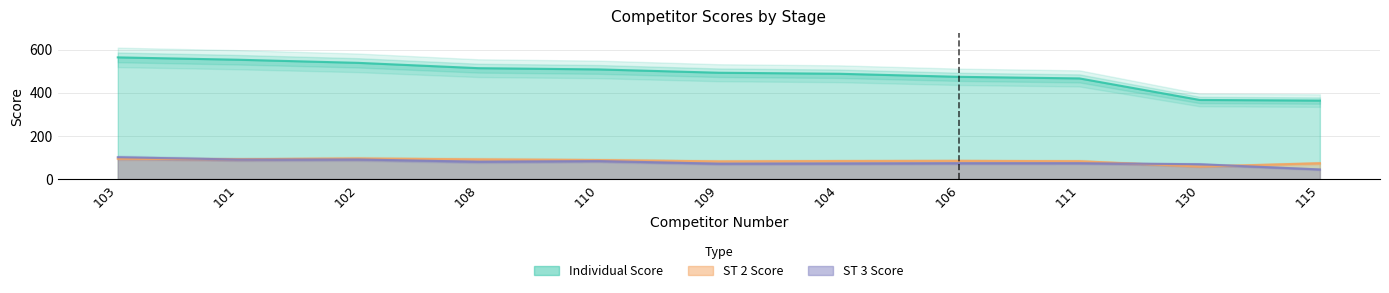

What is the spread (max minus min) of values at 109?

422.3